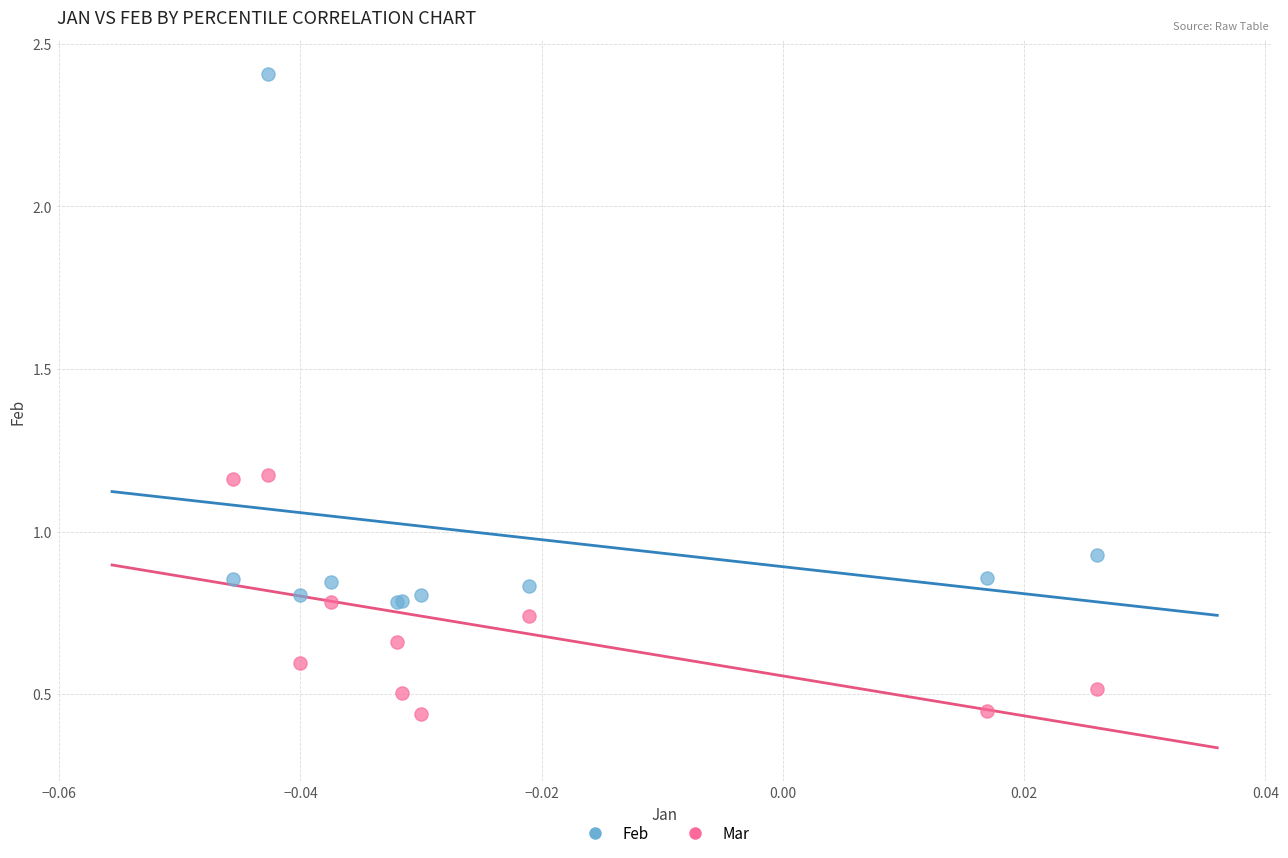

Which series has the widest spread of Y values?

Feb